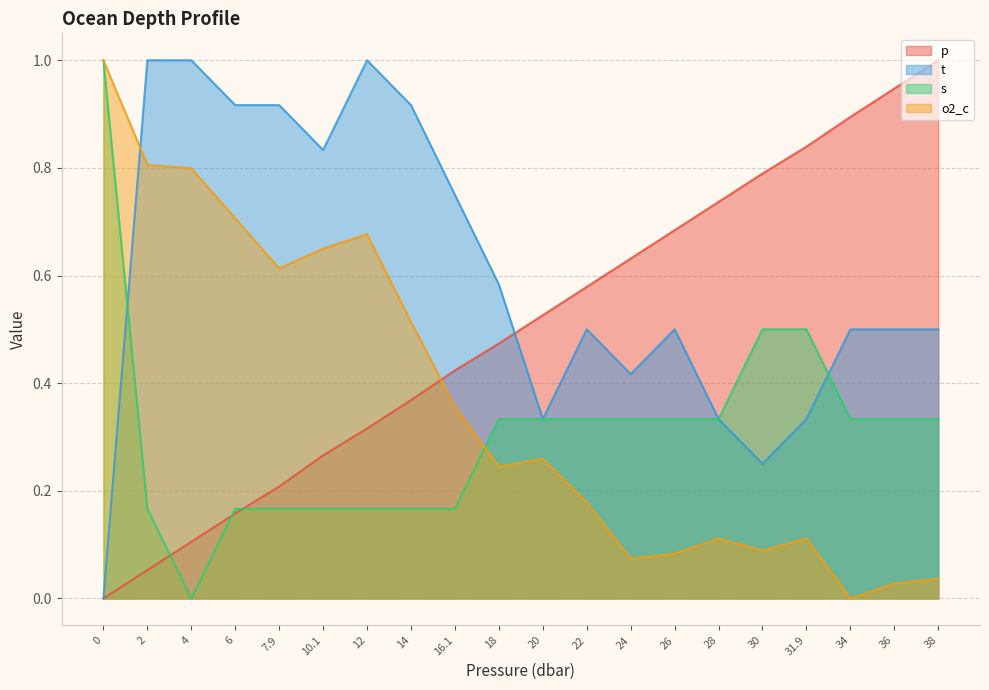

Reading right to left, transcribe all the data shown in this chart.

p: 1.0	0.9	0.9	0.8	0.8	0.7	0.7	0.6	0.6	0.5	0.5	0.4	0.4	0.3	0.3	0.2	0.2	0.1	0.1	0.0
t: 0.5	0.5	0.5	0.3	0.3	0.3	0.5	0.4	0.5	0.3	0.6	0.7	0.9	1.0	0.8	0.9	0.9	1.0	1.0	0.0
s: 0.3	0.3	0.3	0.5	0.5	0.3	0.3	0.3	0.3	0.3	0.3	0.2	0.2	0.2	0.2	0.2	0.2	0.0	0.2	1.0
o2_c: 0.0	0.0	0.0	0.1	0.1	0.1	0.1	0.1	0.2	0.3	0.2	0.4	0.5	0.7	0.7	0.6	0.7	0.8	0.8	1.0